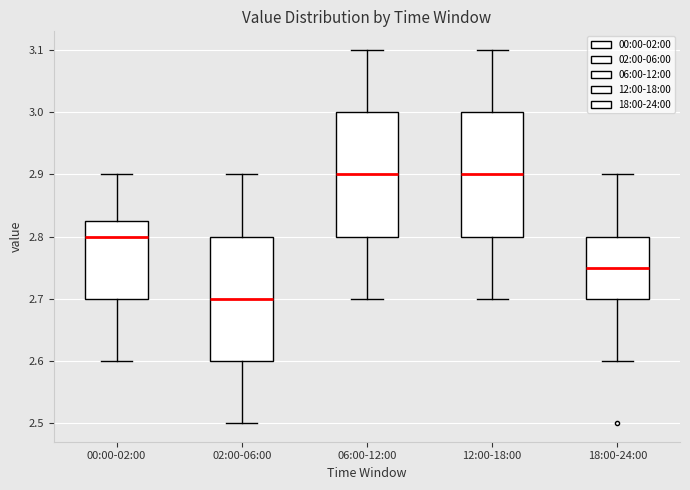

Where is the lower edge of the box for 00:00-02:00 on the y-axis? The values are not printed on the chart, so give them approximately, as read against the axis.

2.70